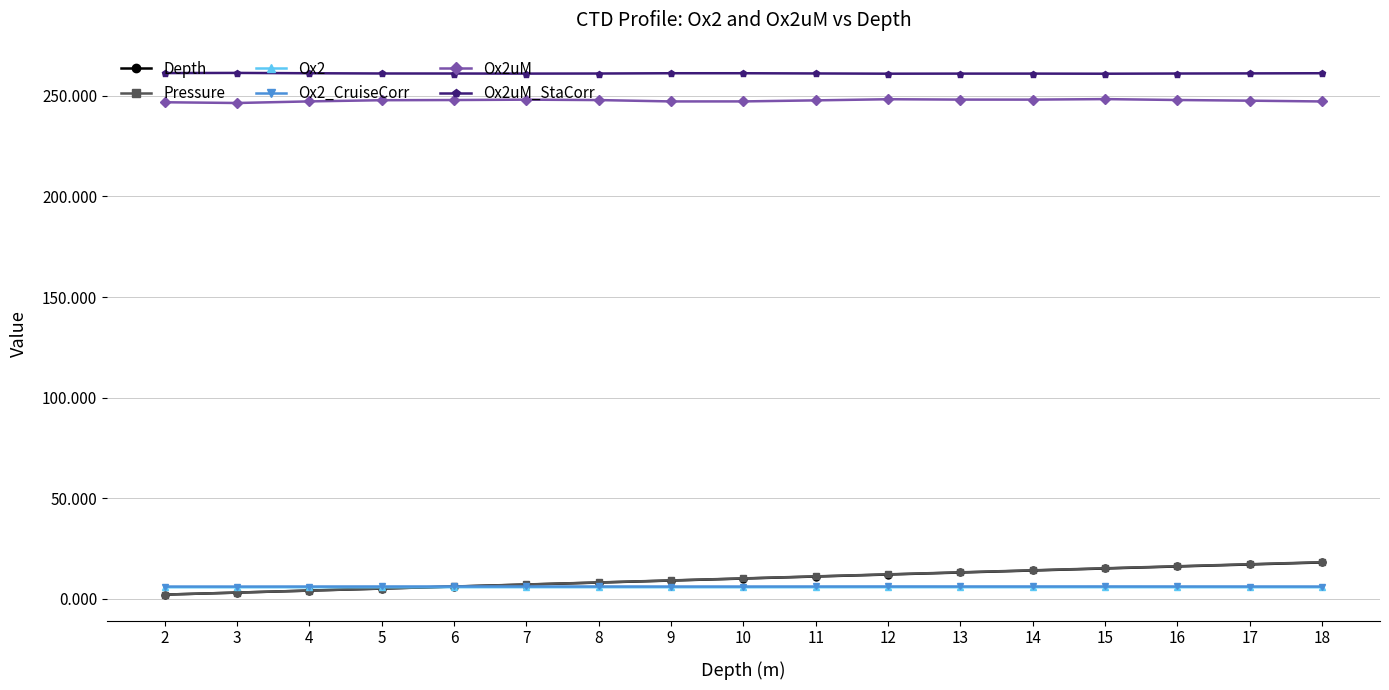

True or false: Ox2uM has more than 2 interior local peaks.

True